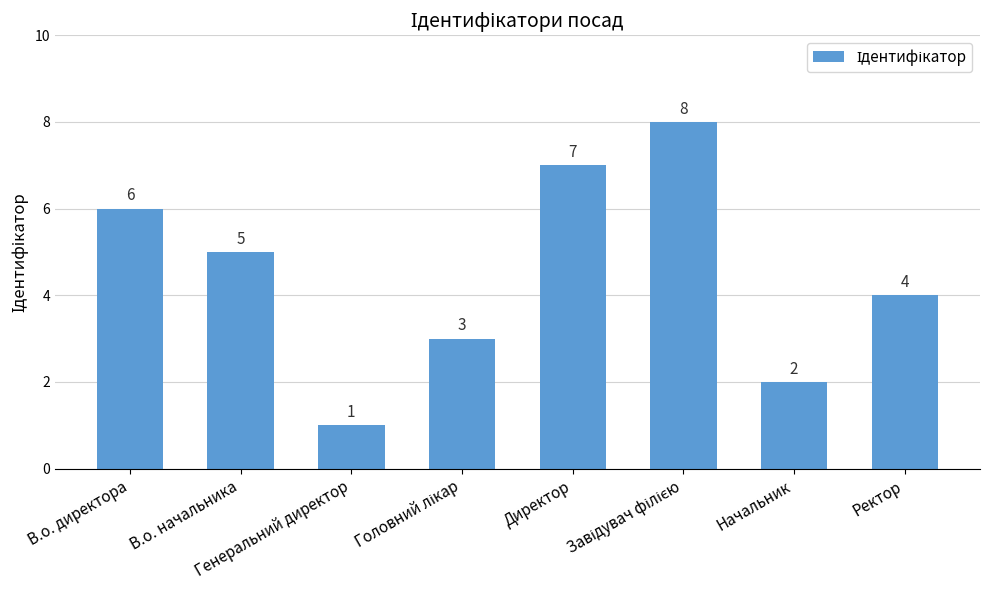

What is the value of the 5th bar from the left?

7